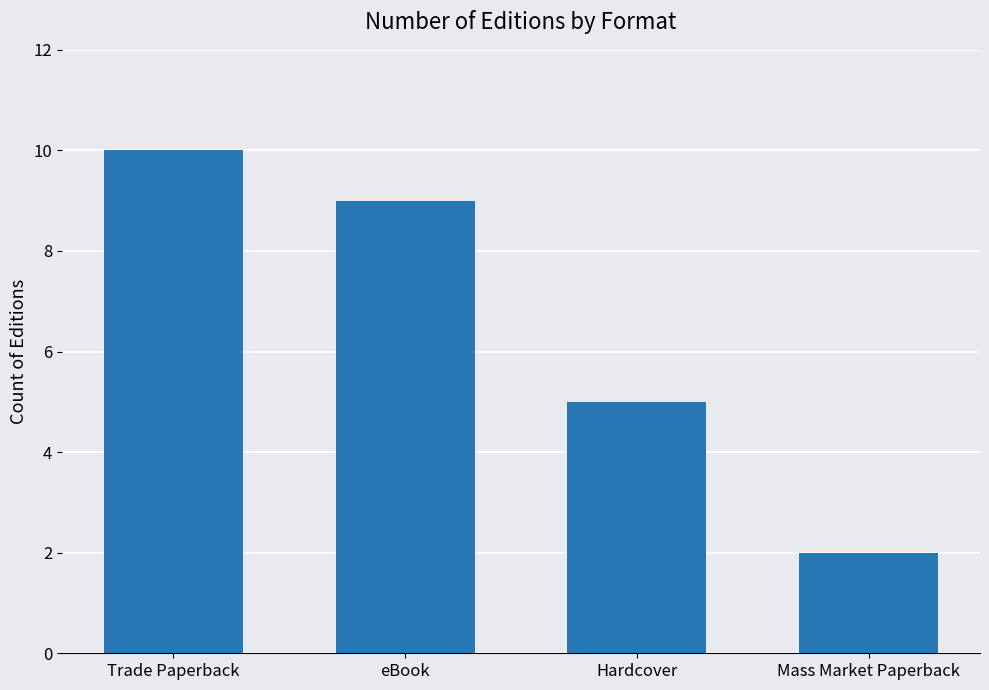

What is the minimum value shown in the chart?

2